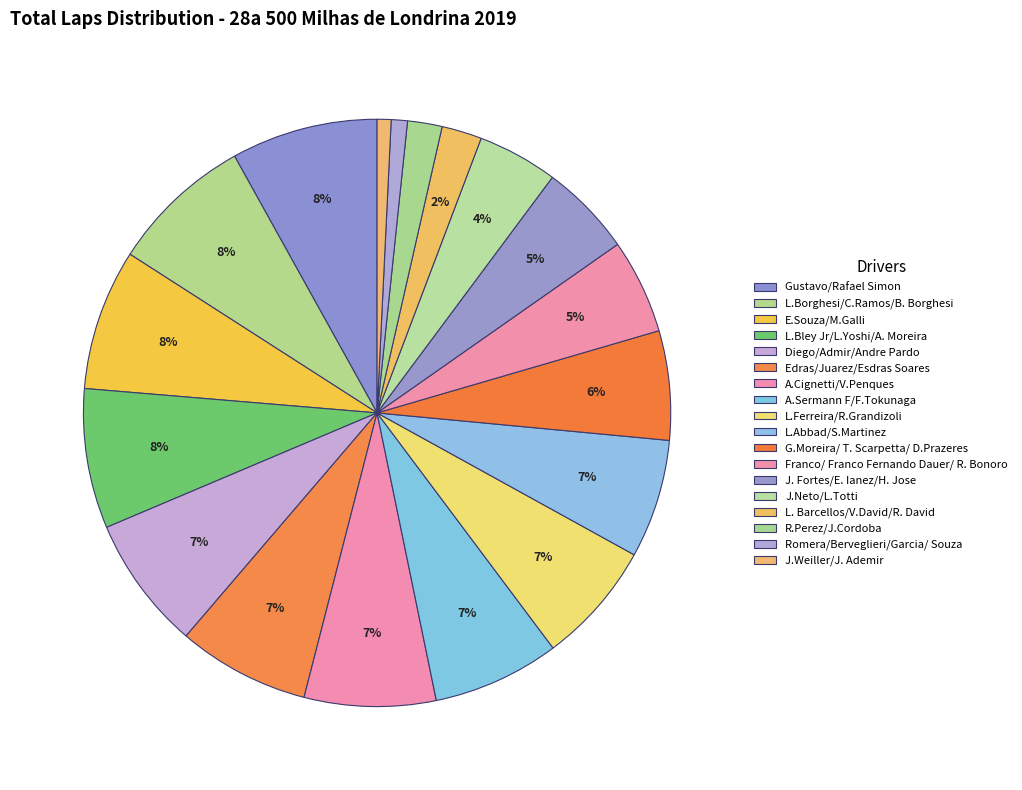

How many slices are in this pie chart?

18